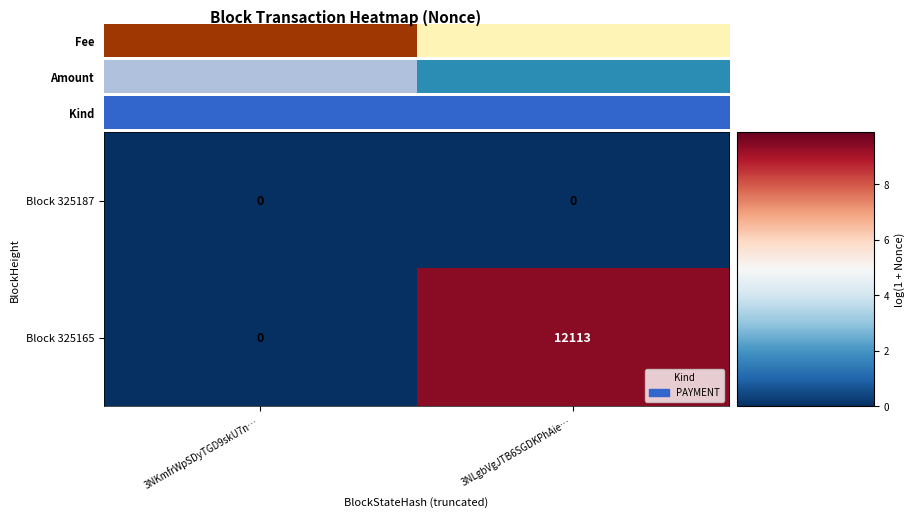

List the series in order of their peak value, highest first.

Block 325165, Block 325187